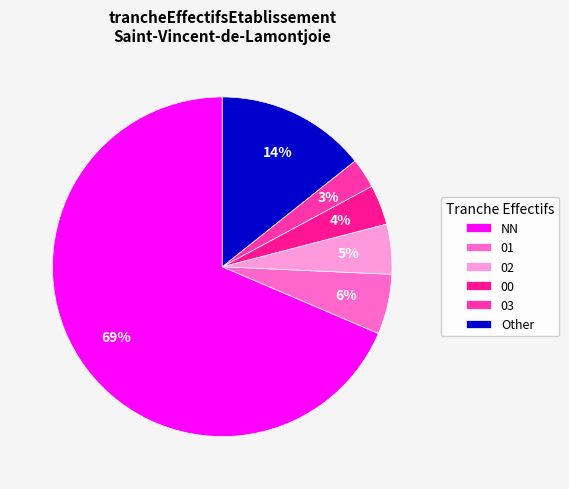

How many slices are in this pie chart?

6